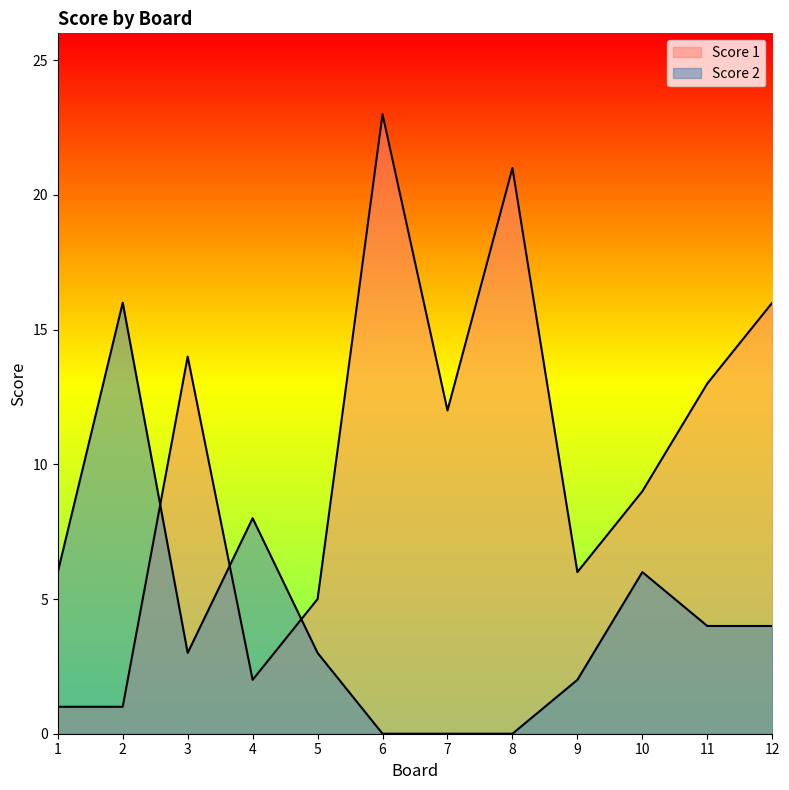

The value of Score 1 at 6 is 23. True or false?

True